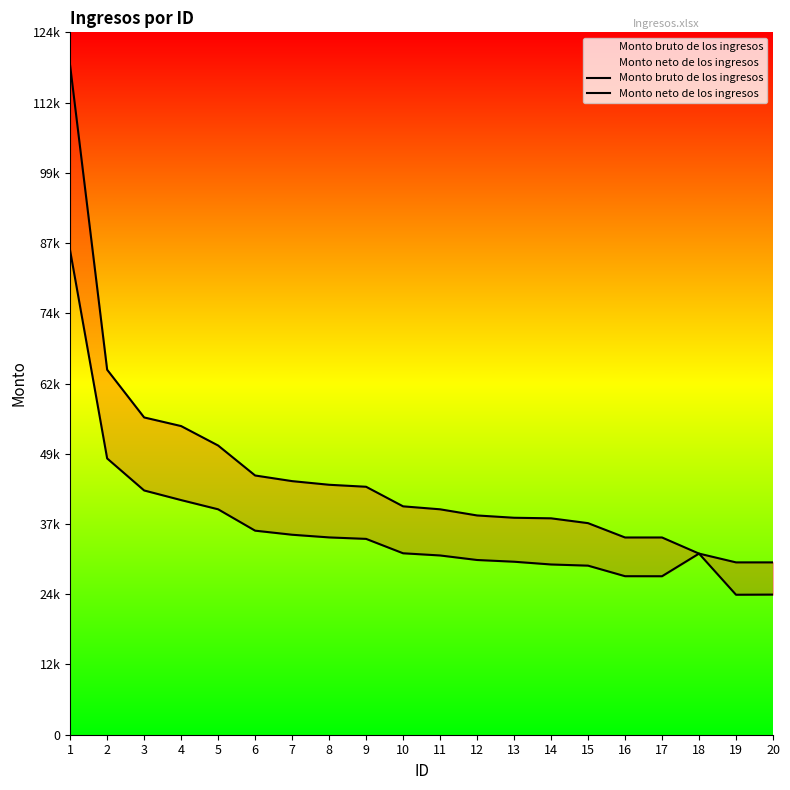

What are all the series names shown in the legend?

Monto bruto de los ingresos, Monto neto de los ingresos